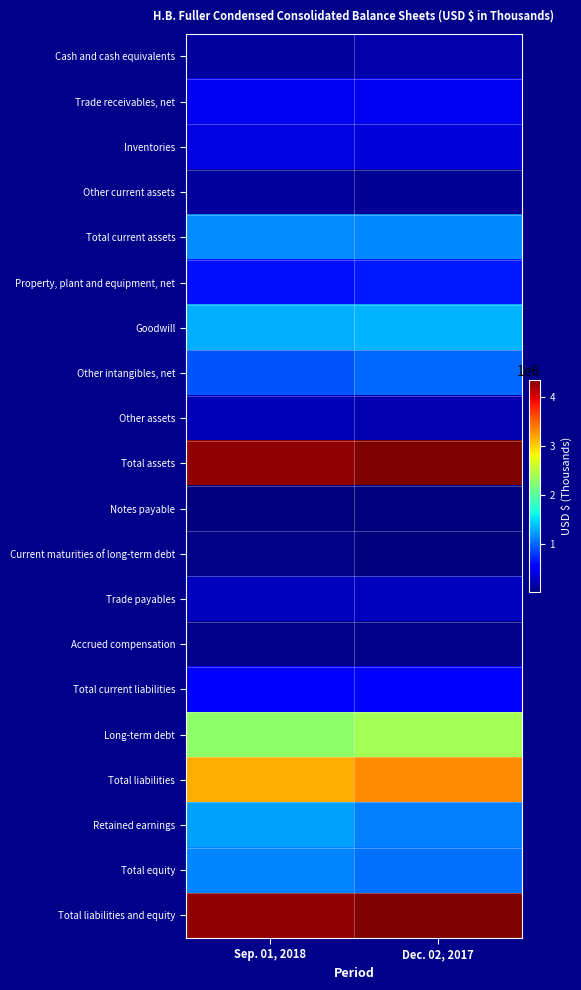

What is the difference between the highest and lowest values at Dec. 02, 2017?

4339131